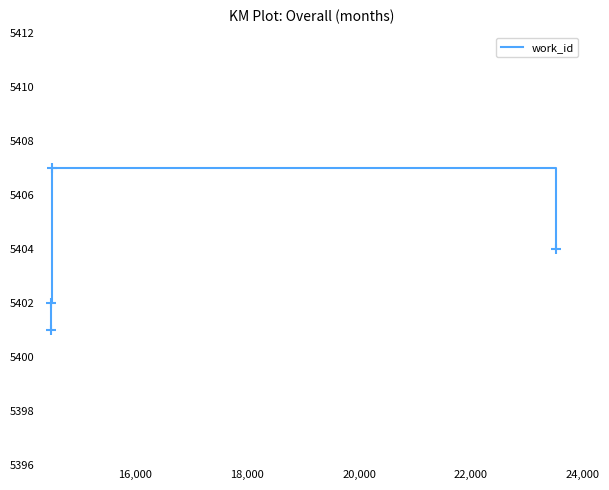

What is the average value?

5404